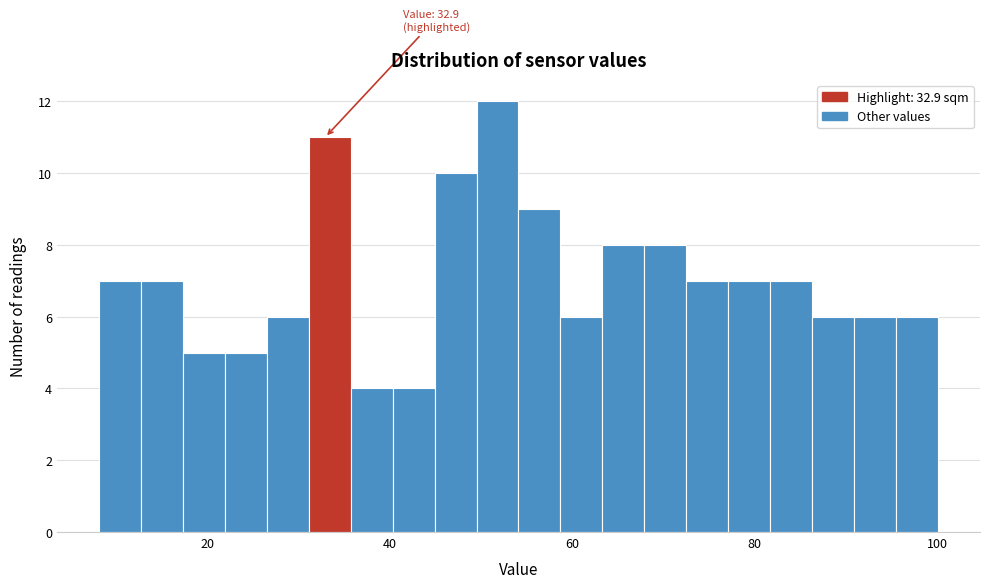

Around what value on the x-axis is the tallest bar? Give the approximate position of its centre, as read against the axis.

52